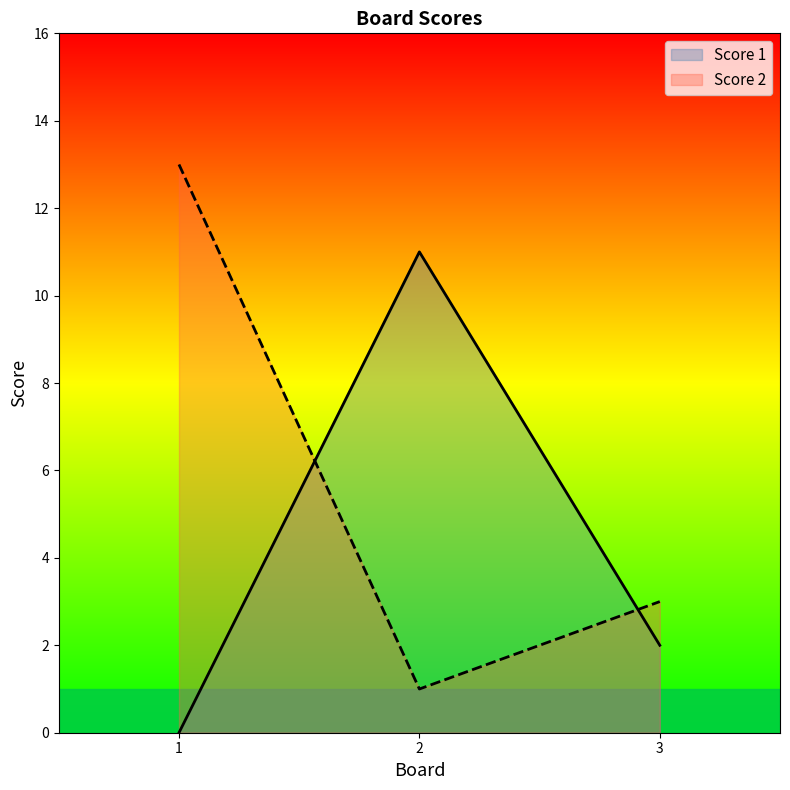

List the labels in order of Score 1 value, largest first.

2, 3, 1